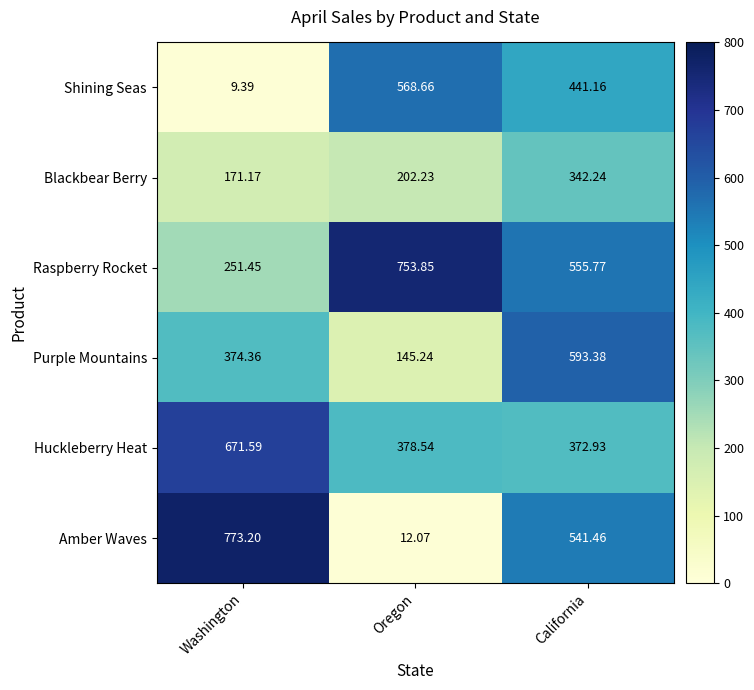

How many data points does each series have?

3